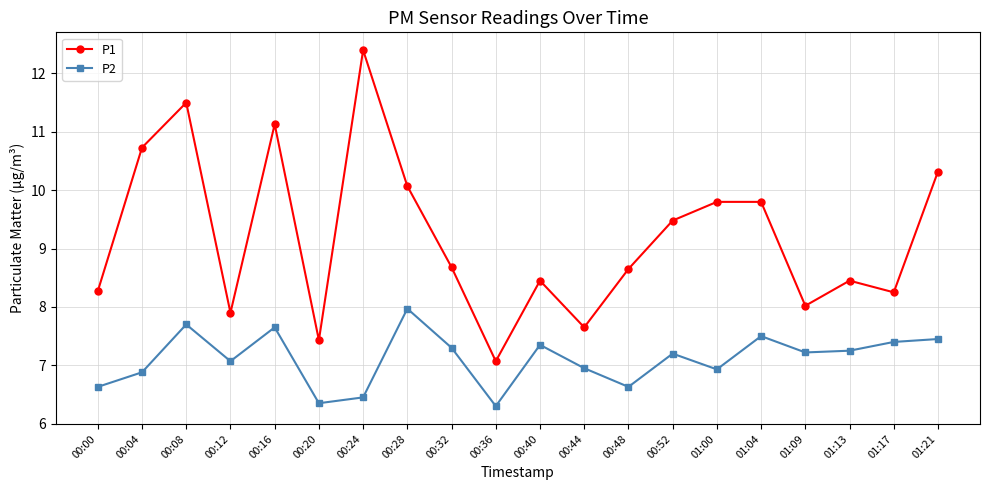

At which label does P1 first exceed 8?

00:00